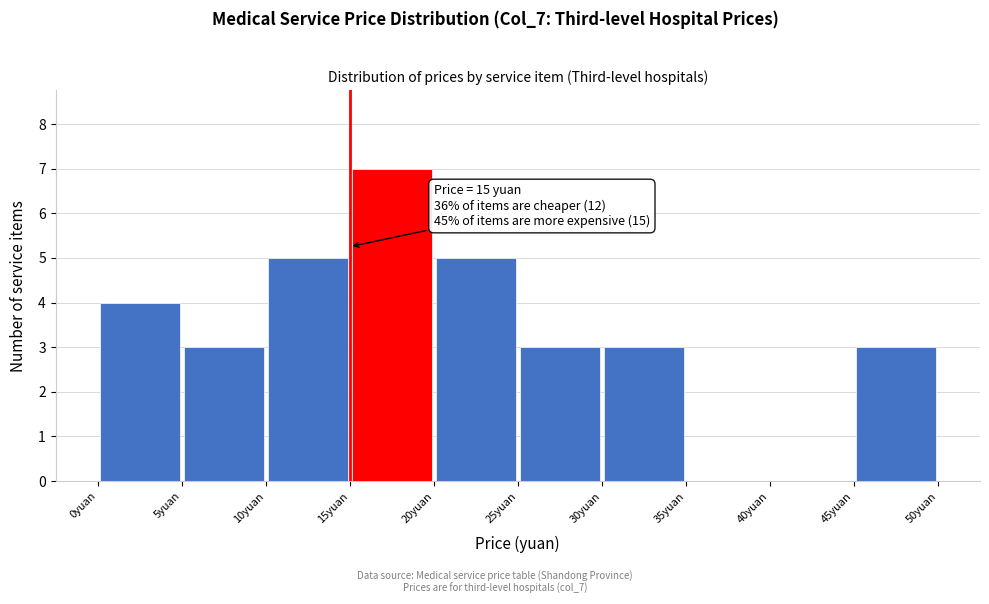

Over which range of the x-axis is the bar tallest?

15 to 20